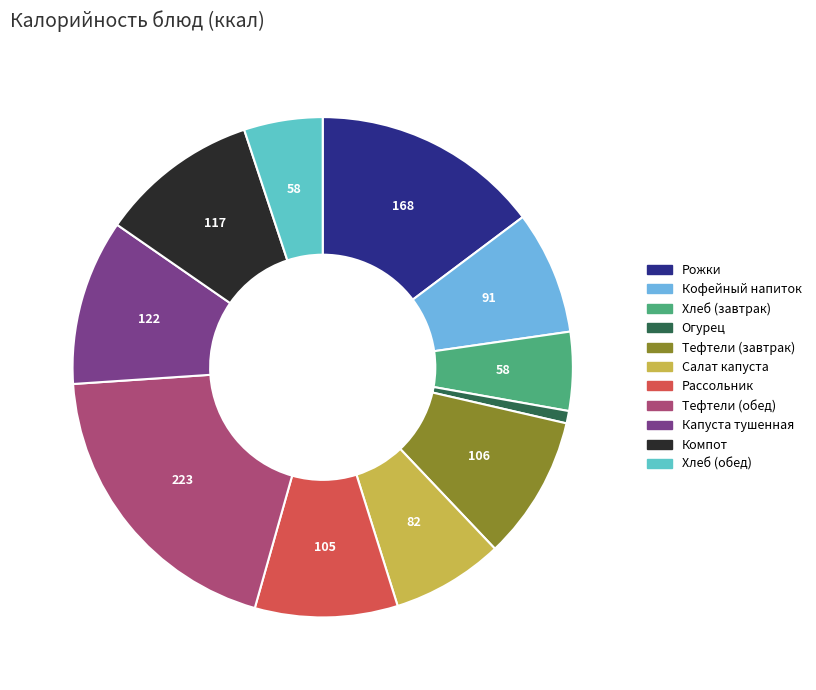

What is the smallest slice in the pie chart?

Огурец